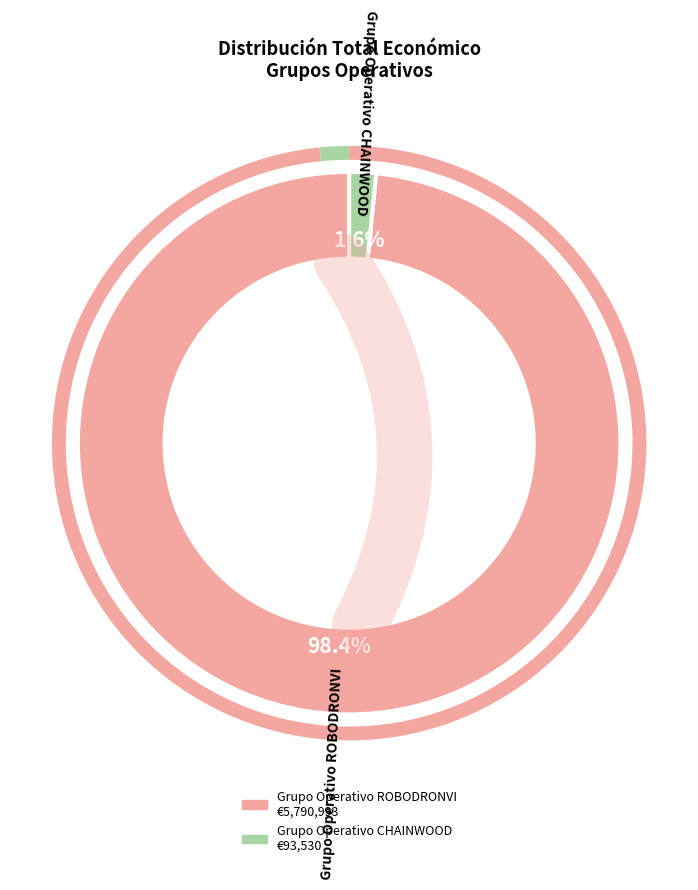

Approximately how many times larger is the value at Grupo Operativo ROBODRONVI compared to Grupo Operativo CHAINWOOD?

61.9